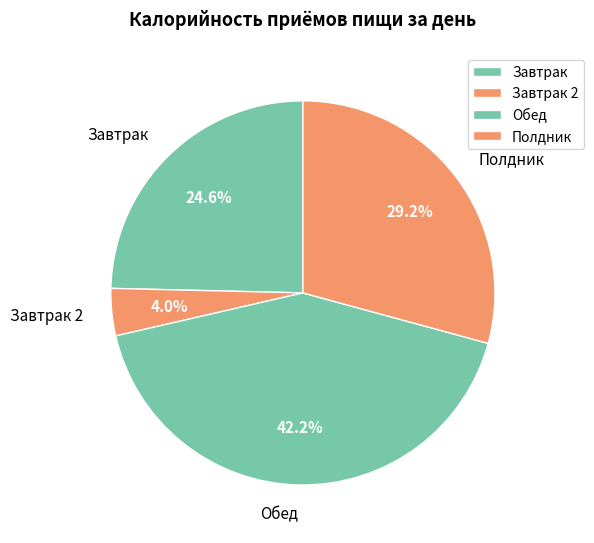

To the nearest percent, what is the difference between the Завтрак and Завтрак 2 slice percentages?

21%